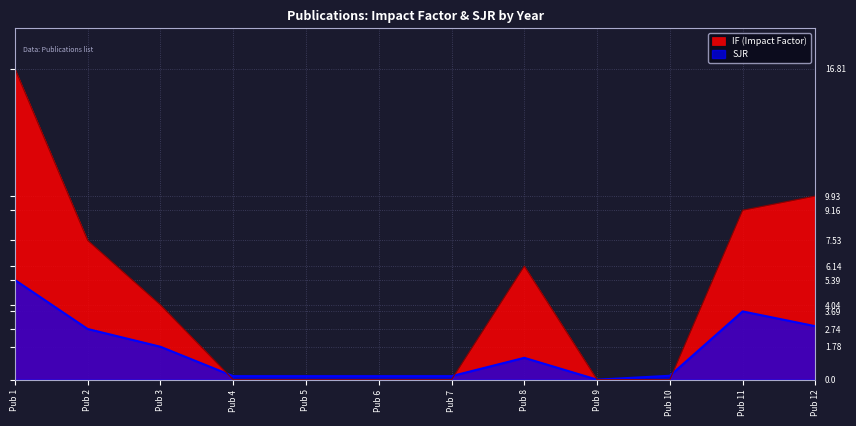

What is the greatest value displayed?

16.8